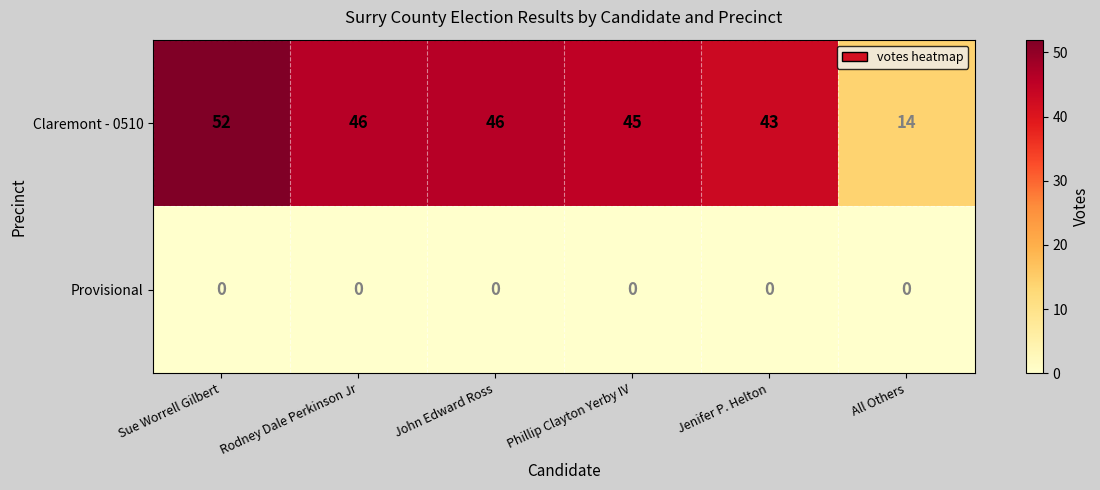

Which category has the highest value in the Claremont - 0510 series?

Sue Worrell Gilbert